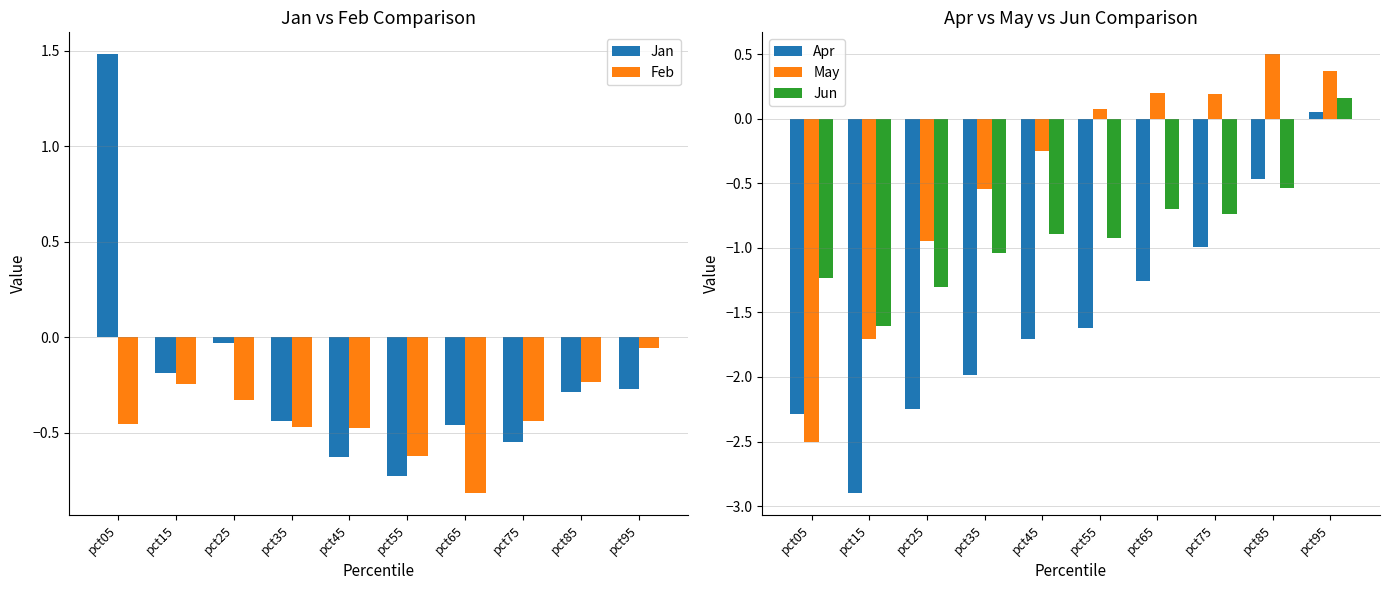

Reading left to right, transcribe all the data shown in this chart.

Jan: 1.5	-0.2	-0.0	-0.4	-0.6	-0.7	-0.5	-0.5	-0.3	-0.3
Feb: -0.5	-0.2	-0.3	-0.5	-0.5	-0.6	-0.8	-0.4	-0.2	-0.1
Apr: -2.3	-2.9	-2.3	-2.0	-1.7	-1.6	-1.3	-1.0	-0.5	0.1
May: -2.5	-1.7	-0.9	-0.5	-0.3	0.1	0.2	0.2	0.5	0.4
Jun: -1.2	-1.6	-1.3	-1.0	-0.9	-0.9	-0.7	-0.7	-0.5	0.2